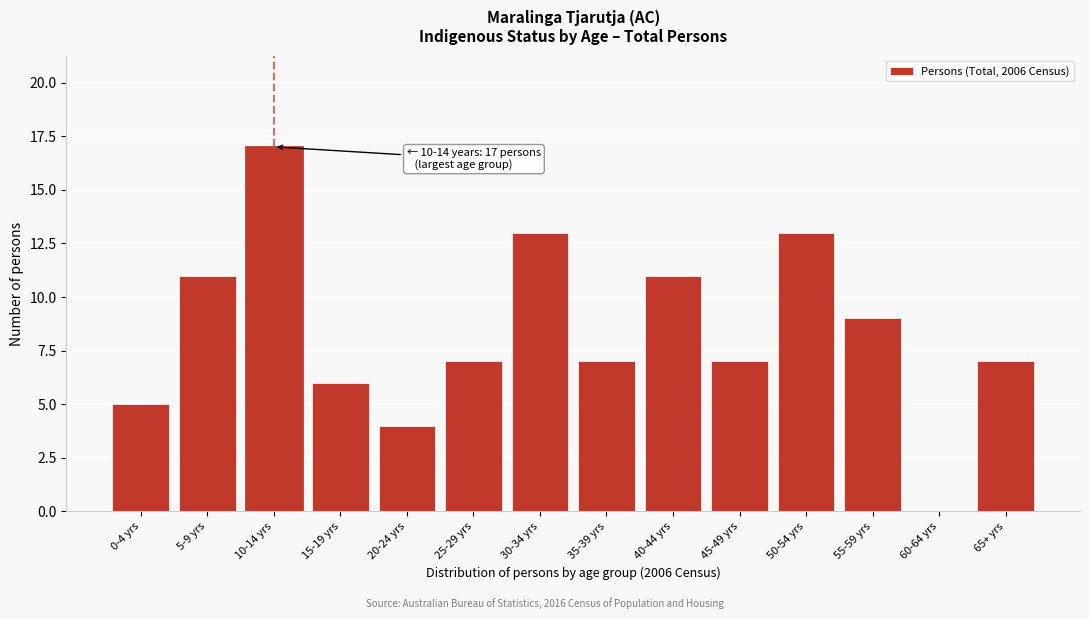

Reading left to right, extract all data points from this chart.

0-4 yrs=5	5-9 yrs=11	10-14 yrs=17	15-19 yrs=6	20-24 yrs=4	25-29 yrs=7	30-34 yrs=13	35-39 yrs=7	40-44 yrs=11	45-49 yrs=7	50-54 yrs=13	55-59 yrs=9	60-64 yrs=0	65+ yrs=7